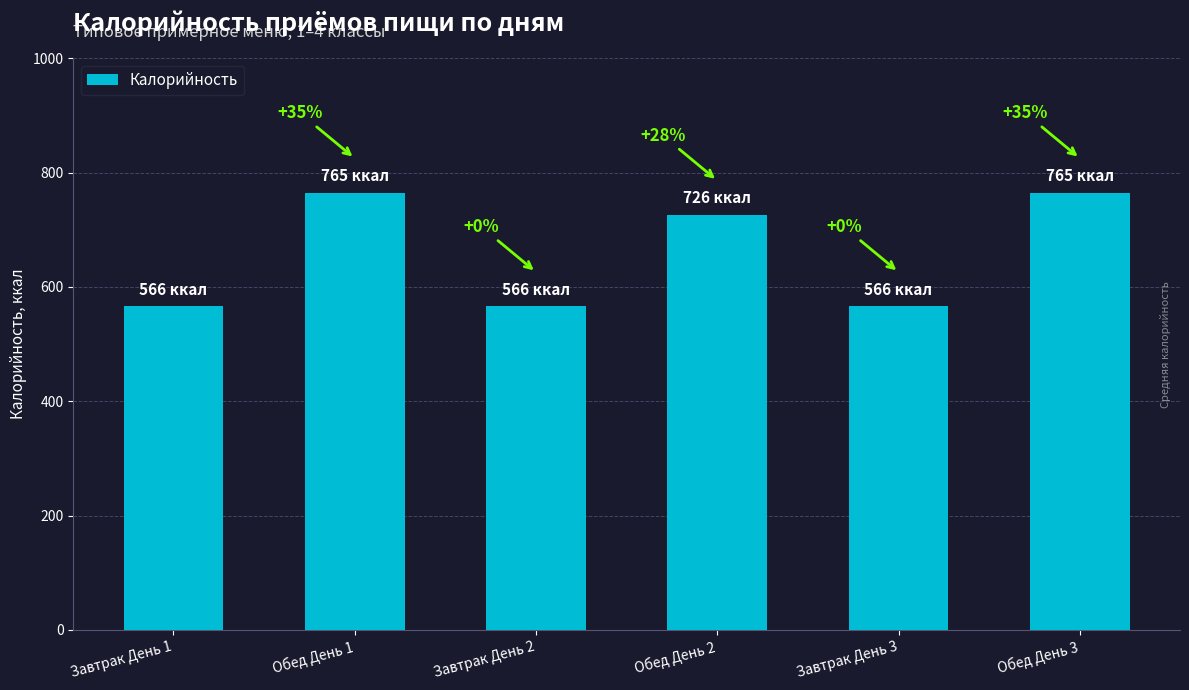

List the labels in order of value, smallest first.

Завтрак День 1, Завтрак День 2, Завтрак День 3, Обед День 2, Обед День 1, Обед День 3